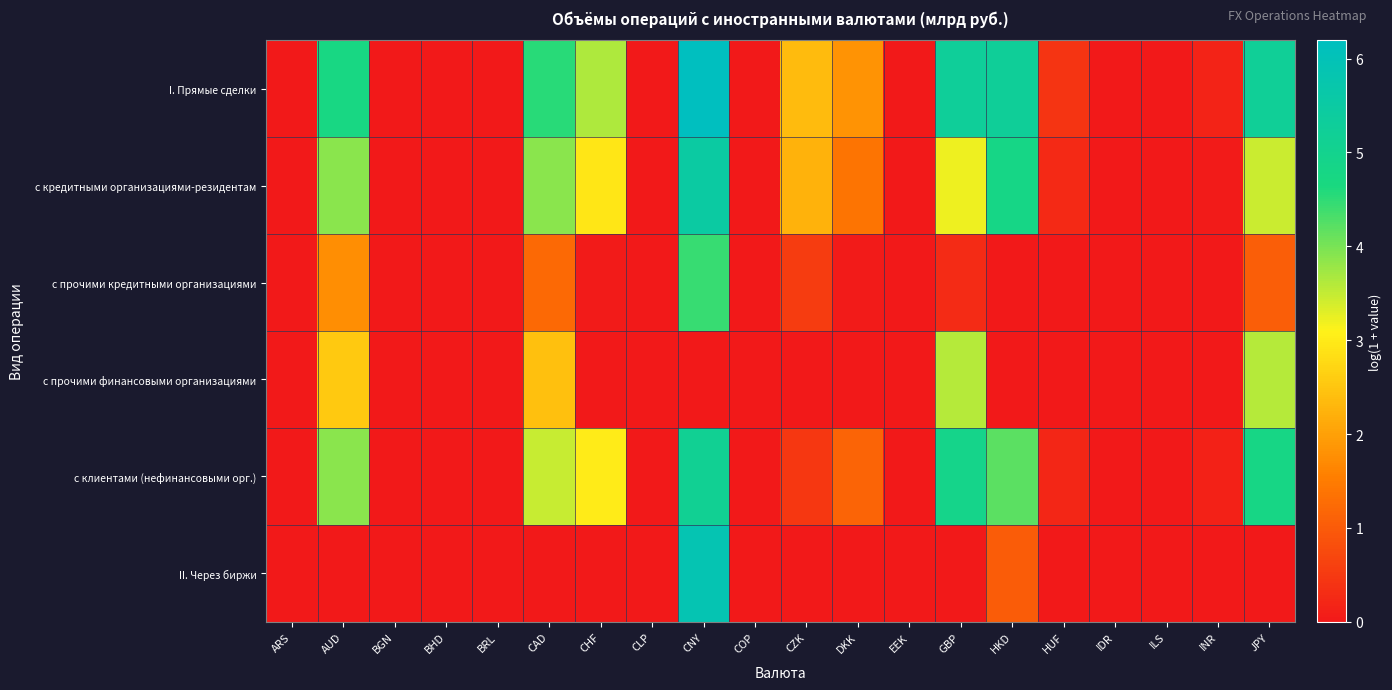

Which series has the largest total across all categories?

I. Прямые сделки